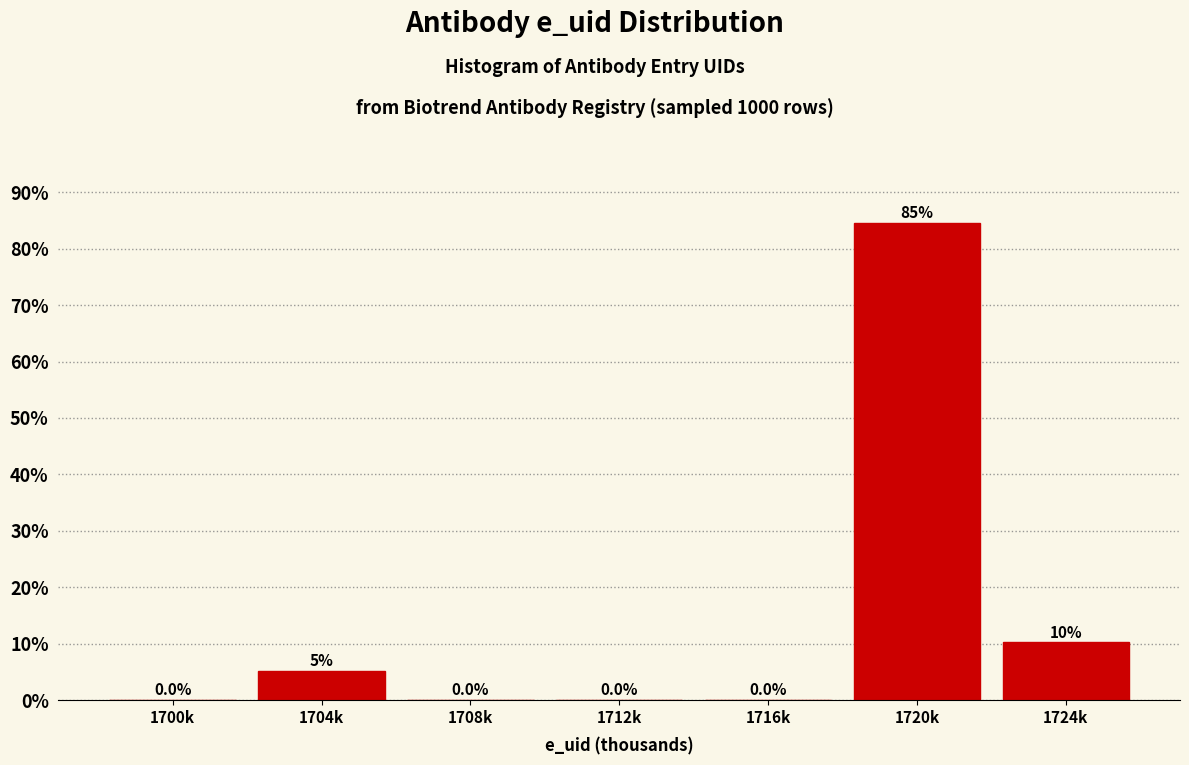

Which has a higher value, 1720k or 1700k?

1720k